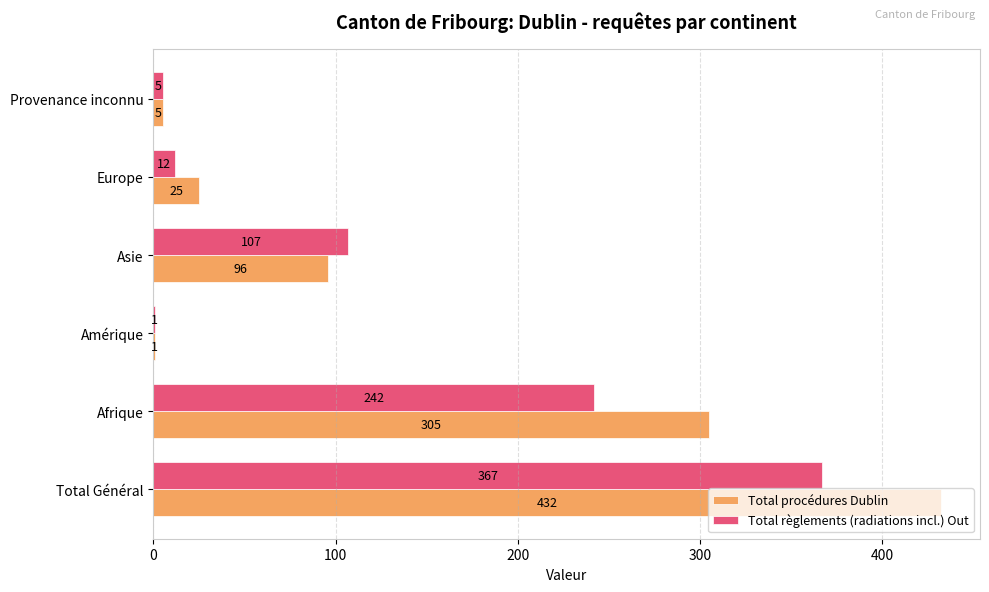

What is the sum of all Total règlements (radiations incl.) Out values?

734